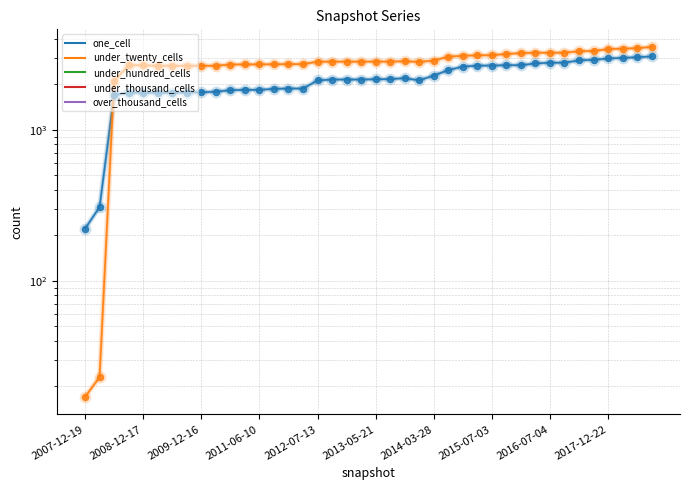

Which series has the largest Y range (max minus min)?

under_twenty_cells